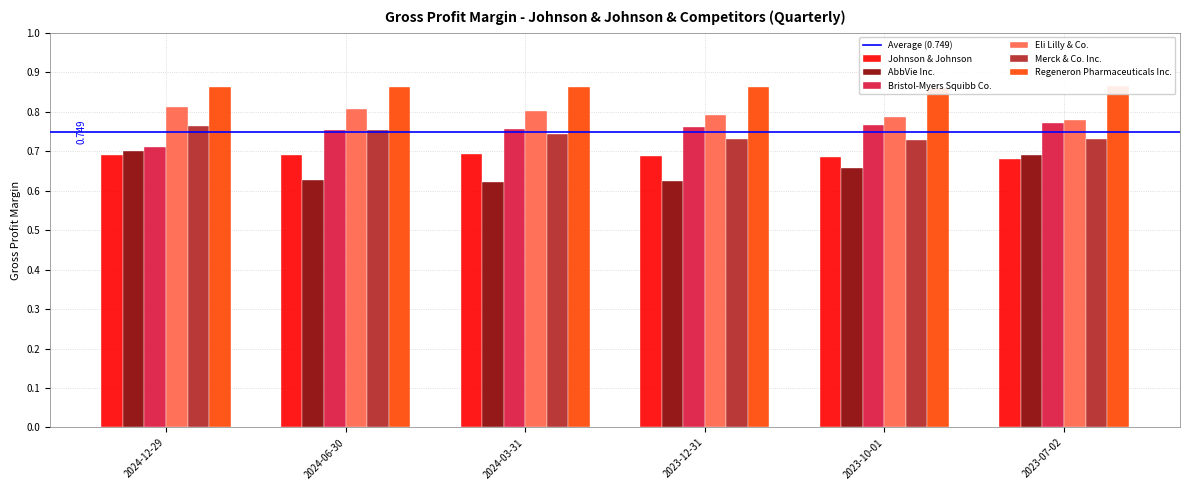

The value of Johnson & Johnson at 2023-10-01 is 0.7. True or false?

True